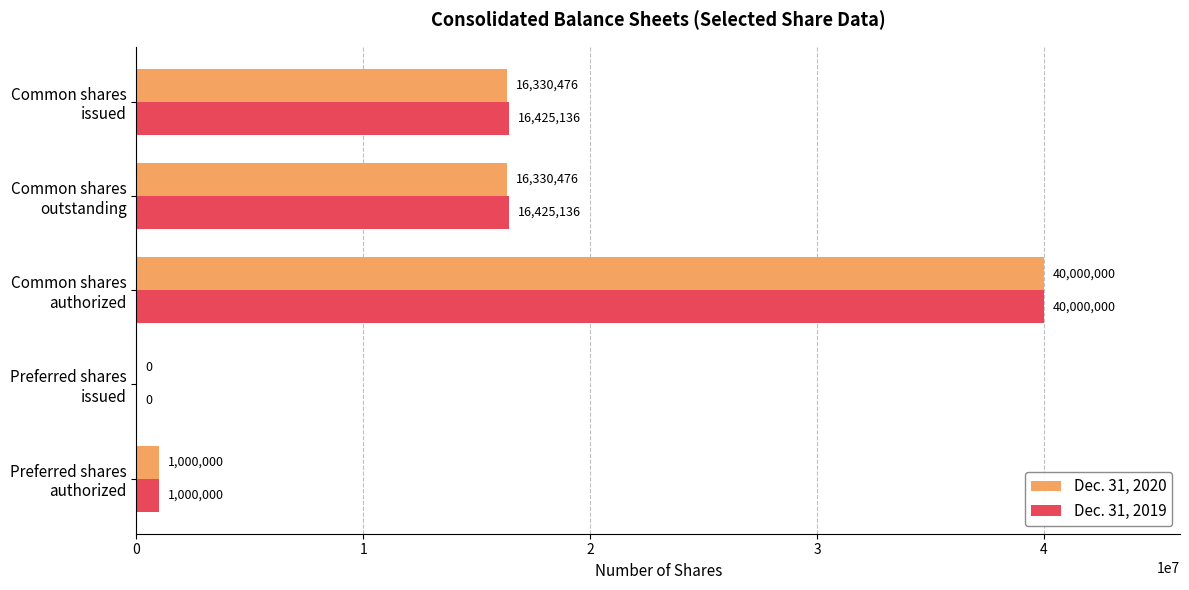

How many values in Dec. 31, 2020 are above zero?

4